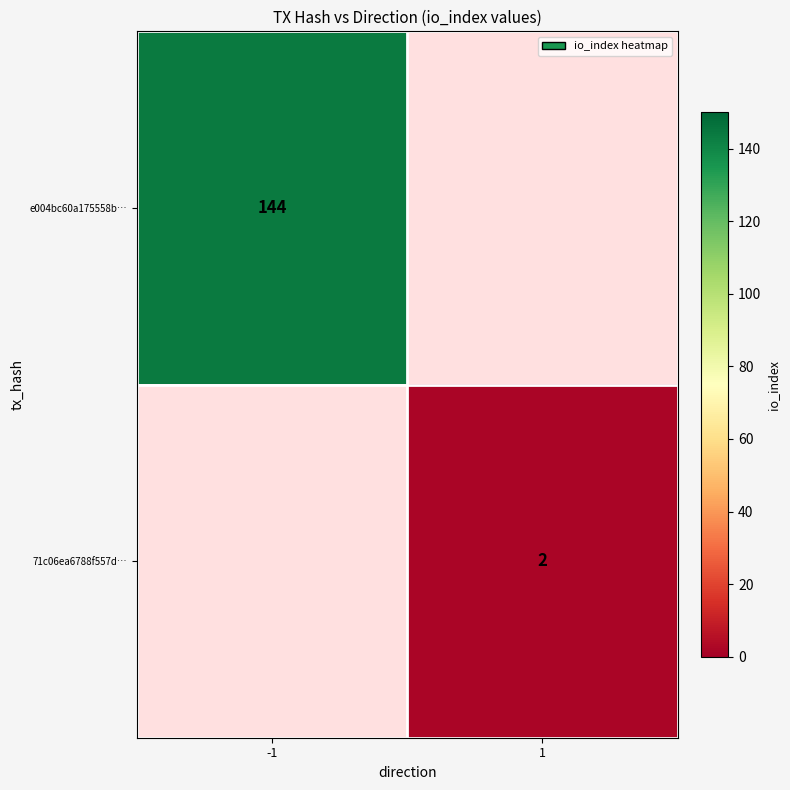

True or false: 71c06ea6788f557d… has a value of 1 at 1.

False